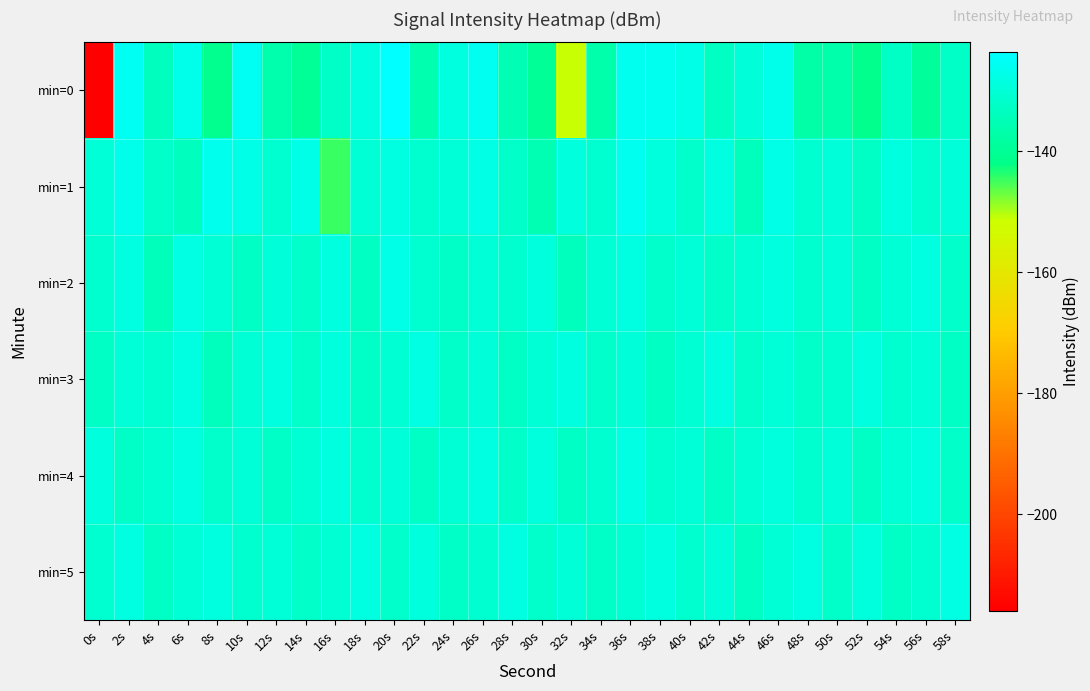

Reading left to right, transcribe all the data shown in this chart.

min=0: 0s=-216.0	2s=-125.5	4s=-133.5	6s=-127.0	8s=-140.9	10s=-125.6	12s=-136.4	14s=-139.8	16s=-132.2	18s=-128.7	20s=-123.5	22s=-135.9	24s=-128.7	26s=-125.7	28s=-135.2	30s=-139.8	32s=-151.1	34s=-136.8	36s=-126.2	38s=-126.2	40s=-127.2	42s=-133.0	44s=-129.5	46s=-126.8	48s=-137.5	50s=-136.6	52s=-141.3	54s=-132.7	56s=-139.0	58s=-132.5
min=1: 0s=-129.7	2s=-126.8	4s=-131.9	6s=-133.2	8s=-126.6	10s=-127.1	12s=-130.8	14s=-127.1	16s=-144.6	18s=-130.0	20s=-128.5	22s=-131.2	24s=-129.8	26s=-127.6	28s=-132.1	30s=-135.4	32s=-128.9	34s=-130.7	36s=-126.3	38s=-129.1	40s=-131.5	42s=-128.2	44s=-133.8	46s=-127.4	48s=-130.9	50s=-129.3	52s=-132.6	54s=-128.7	56s=-131.1	58s=-129.5
min=2: 0s=-131.2	2s=-128.5	4s=-134.3	6s=-127.8	8s=-130.1	10s=-132.7	12s=-129.4	14s=-131.9	16s=-128.6	18s=-133.2	20s=-127.1	22s=-130.8	24s=-132.4	26s=-129.7	28s=-131.3	30s=-128.9	32s=-133.6	34s=-130.2	36s=-128.3	38s=-131.7	40s=-129.9	42s=-132.1	44s=-130.5	46s=-128.8	48s=-131.4	50s=-129.6	52s=-132.8	54s=-130.3	56s=-128.4	58s=-131.6
min=3: 0s=-132.5	2s=-129.8	4s=-131.1	6s=-128.4	8s=-133.7	10s=-130.0	12s=-128.7	14s=-131.8	16s=-129.2	18s=-132.3	20s=-130.6	22s=-128.1	24s=-131.9	26s=-129.5	28s=-132.7	30s=-130.1	32s=-128.8	34s=-131.6	36s=-129.3	38s=-132.9	40s=-130.4	42s=-128.2	44s=-131.5	46s=-129.7	48s=-132.1	50s=-130.8	52s=-128.6	54s=-131.3	56s=-129.9	58s=-132.6
min=4: 0s=-129.1	2s=-132.4	4s=-130.7	6s=-128.3	8s=-131.6	10s=-129.9	12s=-132.2	14s=-130.5	16s=-128.8	18s=-131.3	20s=-129.6	22s=-132.8	24s=-130.1	26s=-128.5	28s=-131.9	30s=-129.2	32s=-132.5	34s=-130.8	36s=-128.1	38s=-131.4	40s=-129.7	42s=-132.3	44s=-130.6	46s=-128.9	48s=-131.1	50s=-129.4	52s=-132.7	54s=-130.2	56s=-128.6	58s=-131.8
min=5: 0s=-130.9	2s=-128.2	4s=-132.6	6s=-130.1	8s=-128.7	10s=-131.4	12s=-129.8	14s=-132.1	16s=-130.4	18s=-128.5	20s=-131.7	22s=-129.2	24s=-132.4	26s=-130.7	28s=-128.3	30s=-131.6	32s=-129.9	34s=-132.2	36s=-130.5	38s=-128.8	40s=-131.3	42s=-129.6	44s=-132.9	46s=-130.2	48s=-128.4	50s=-131.8	52s=-129.1	54s=-132.5	56s=-130.8	58s=-128.1